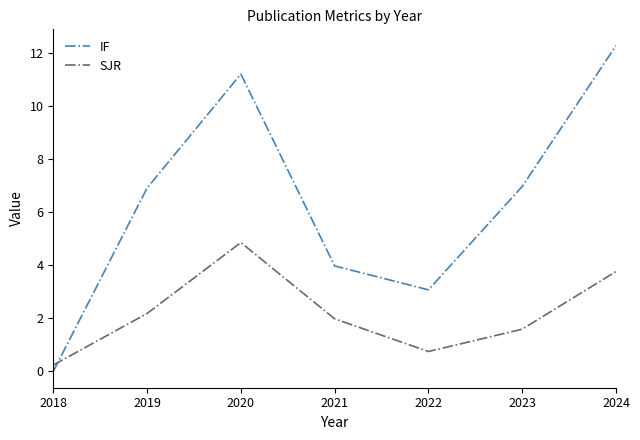

At which label does IF first exceed 6?

2019